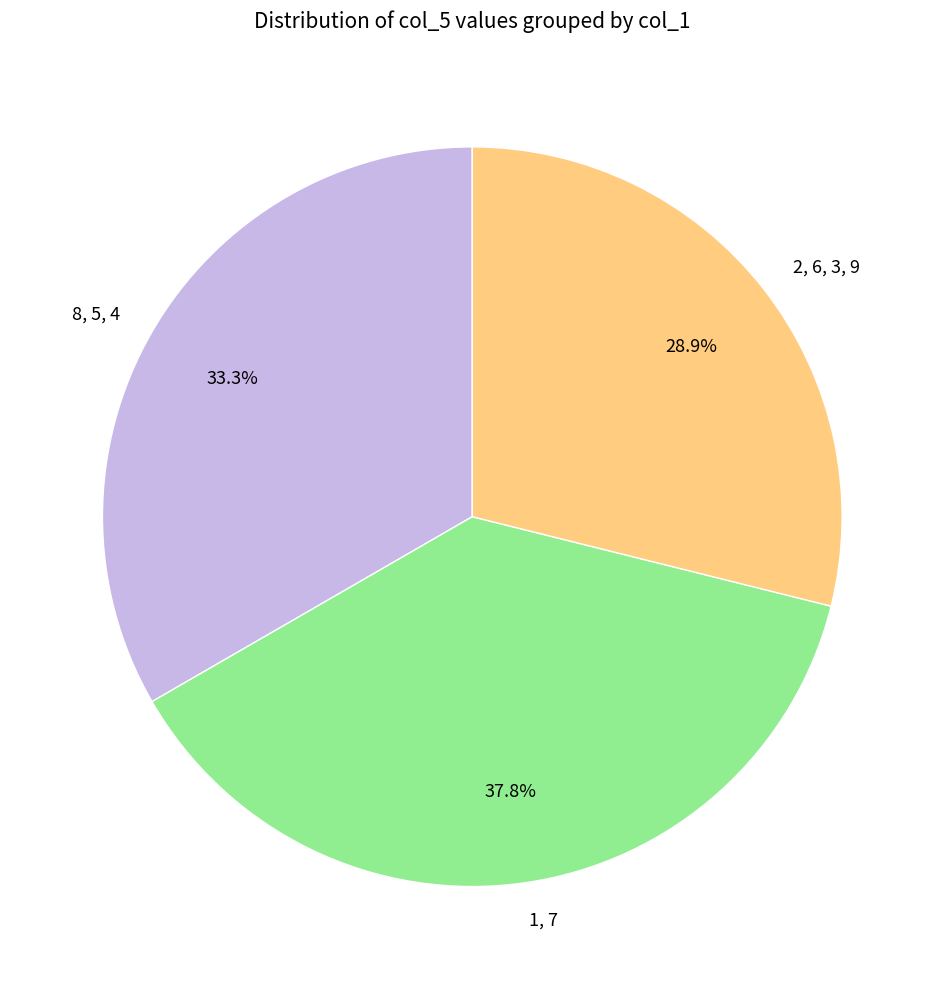

How many segments does this pie chart have?

3